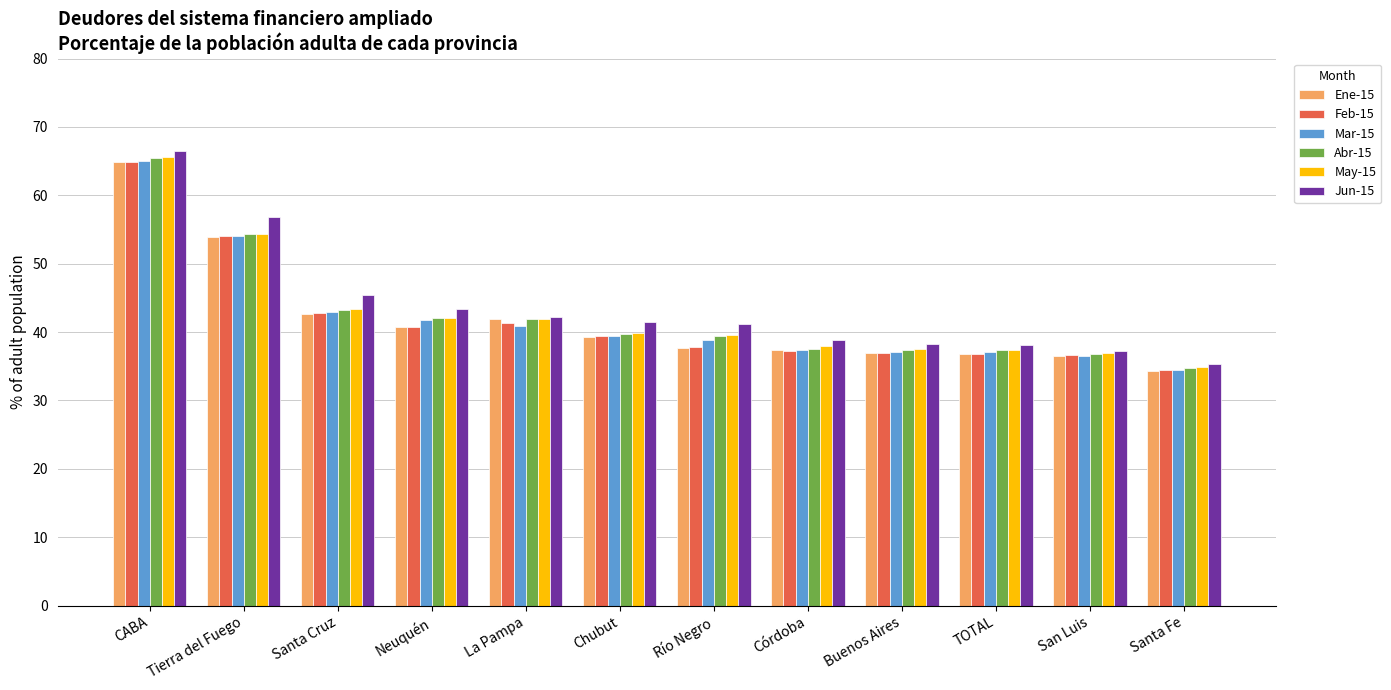

Where does the Feb-15 series first go above 39?

CABA